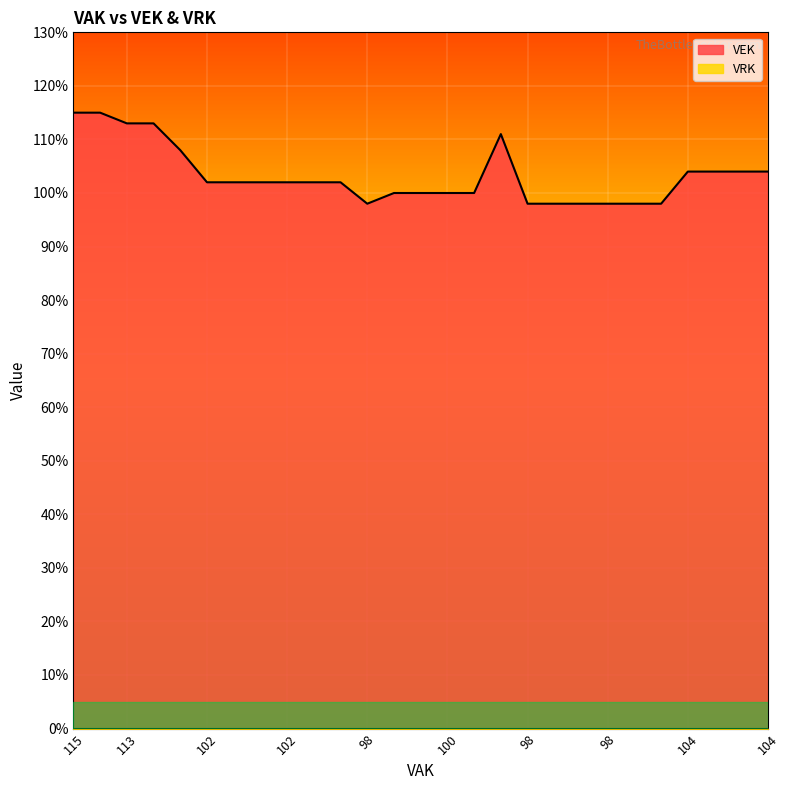

What is the average value?

103